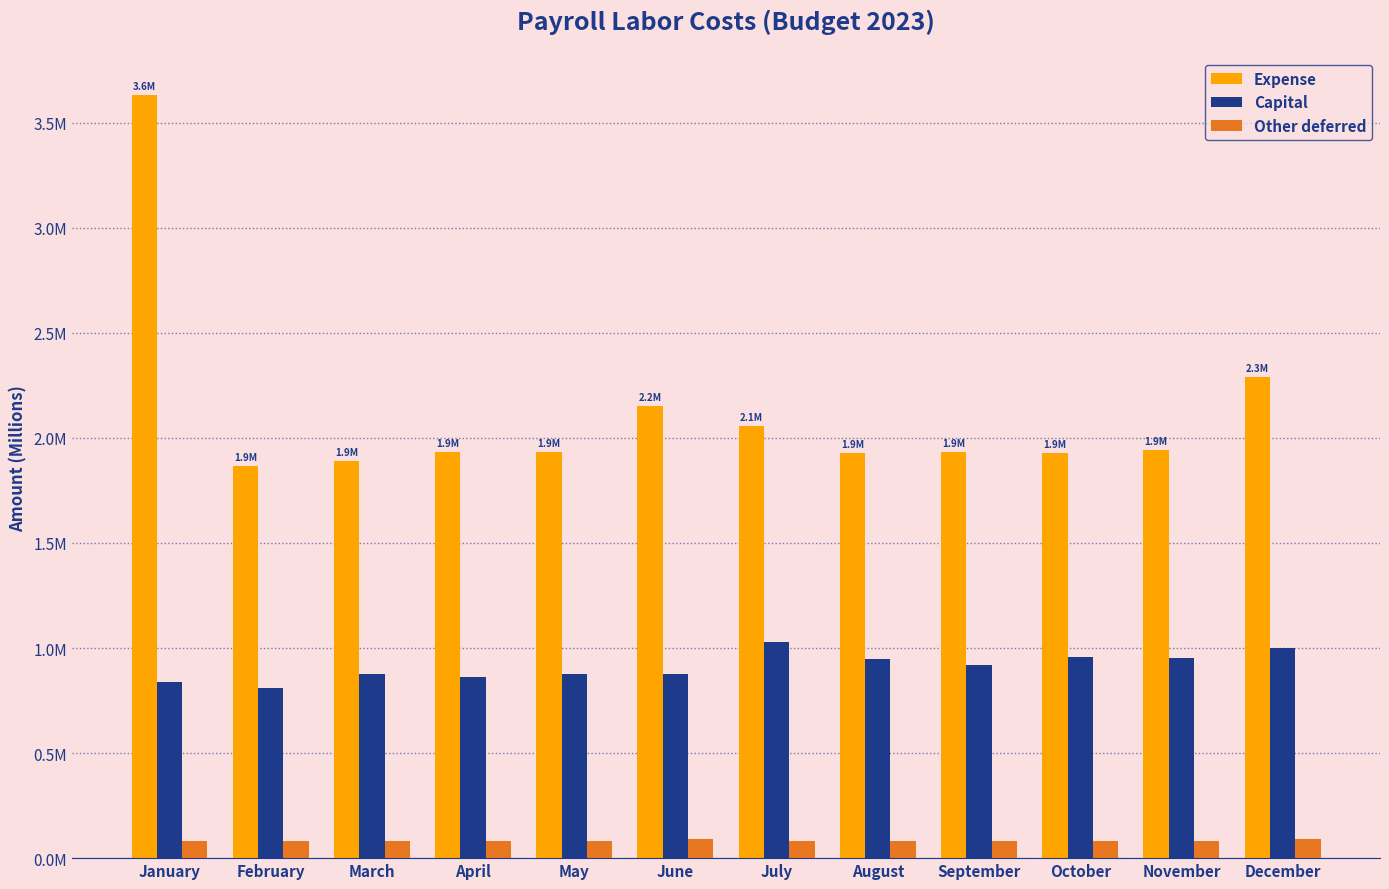

At which category is the sum across all series the highest?

January